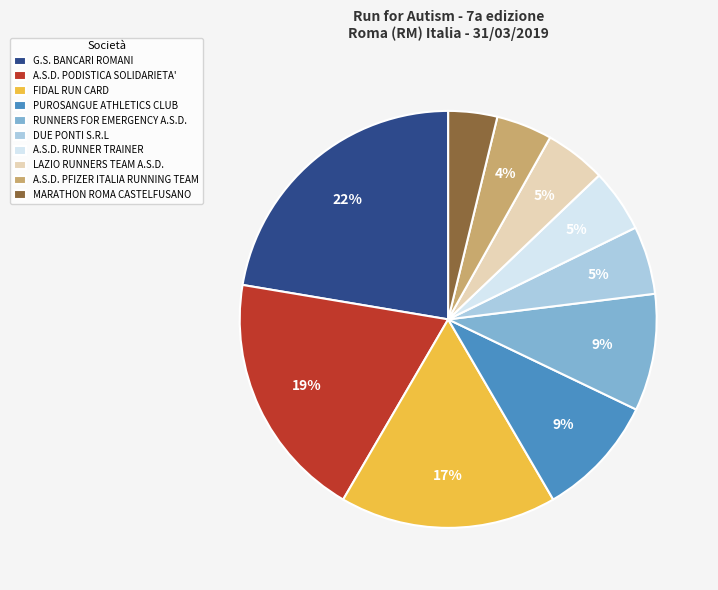

To the nearest percent, what is the average slice percentage?

10%